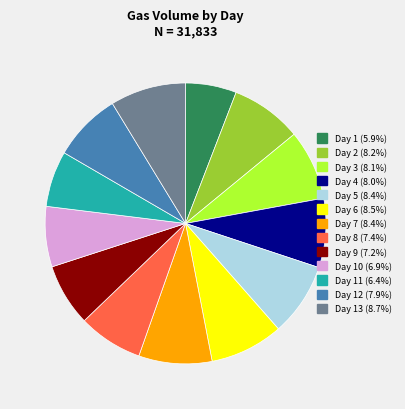

Does any single category account for the majority?

No